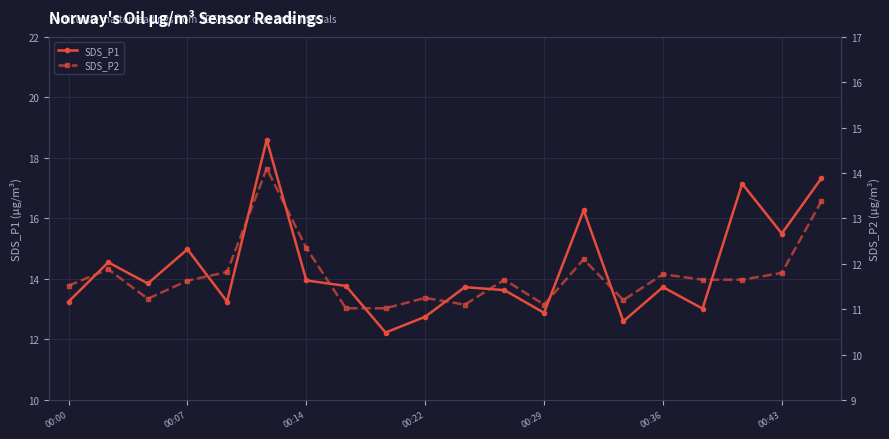

Rank the series by their average value, from lowest to highest.

SDS_P2, SDS_P1